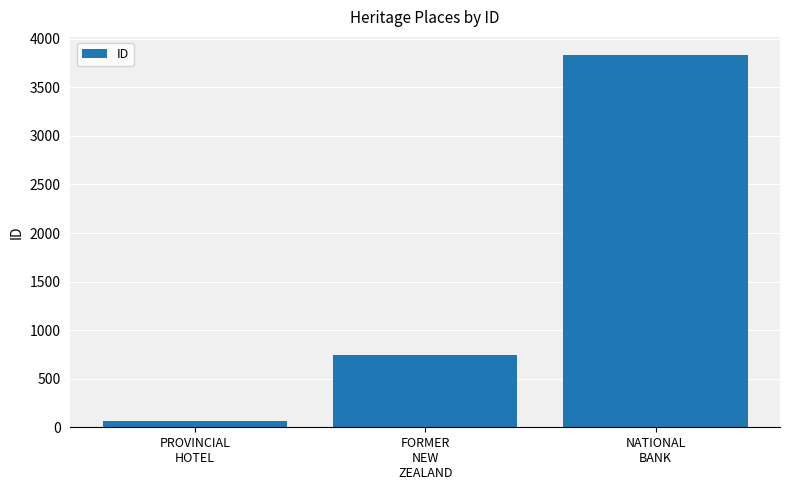

Reading right to left, transcribe all the data shown in this chart.

NATIONAL
BANK=3828	FORMER
NEW
ZEALAND=740	PROVINCIAL
HOTEL=66